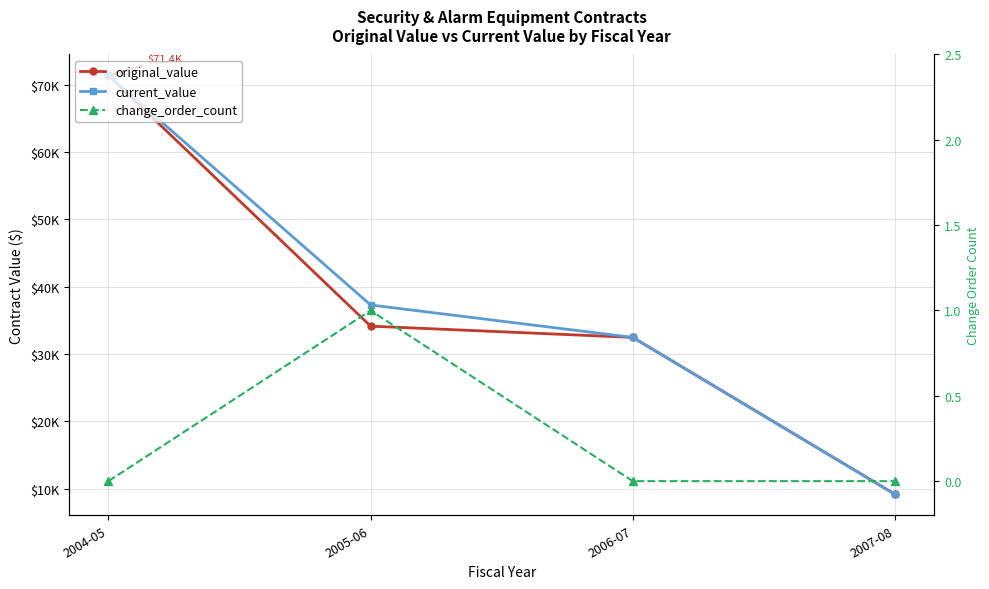

What is the total value across all series at 2007-08?

18290.0